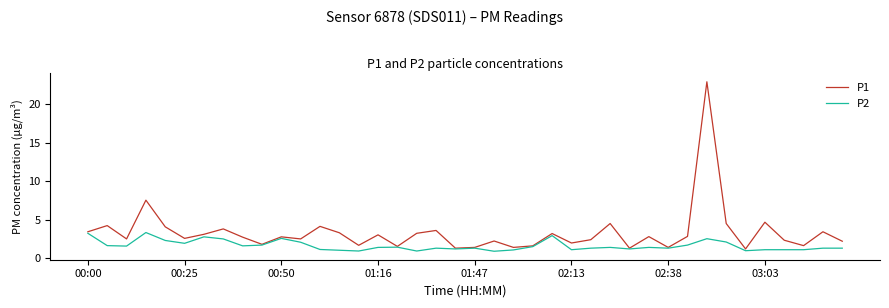

Which series has the largest total across all categories?

P1